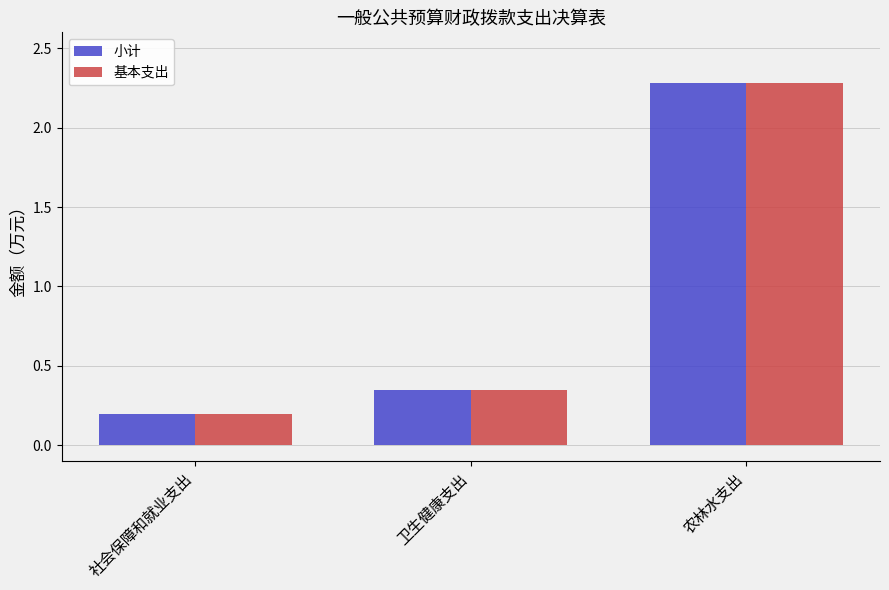

What value does the 小计 series have at 农林水支出?

2.3